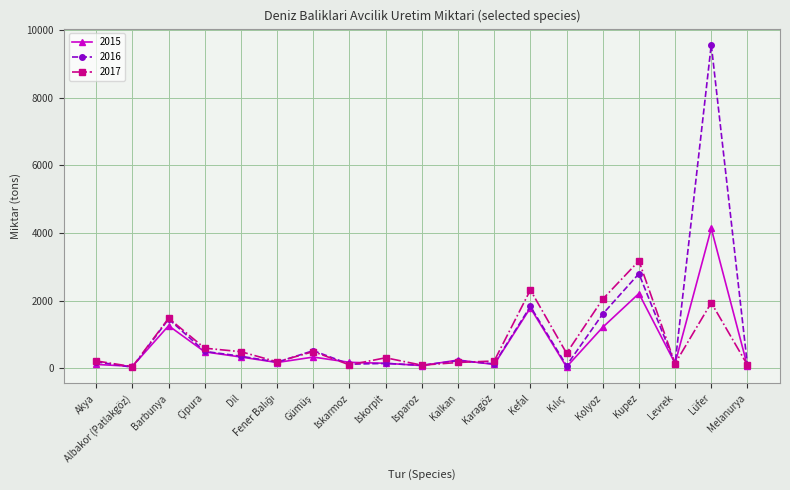

At which category does 2016 reach its first local valley?

Albakor (Patlakgöz)